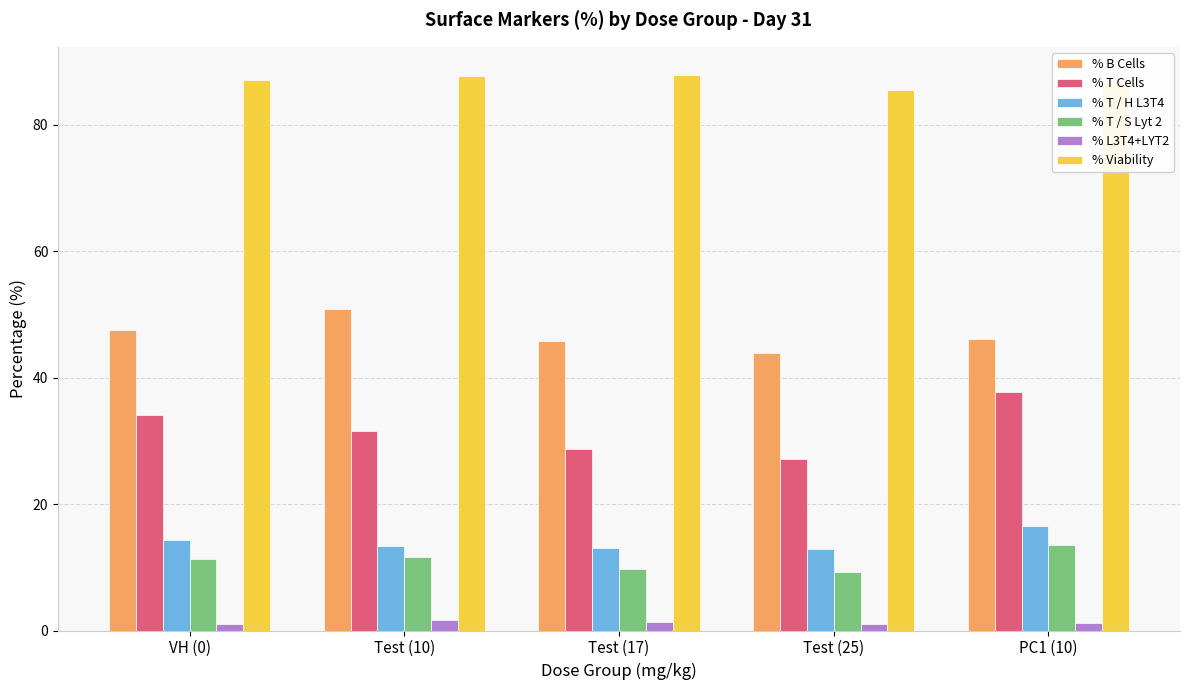

What is the smallest value displayed?

1.1